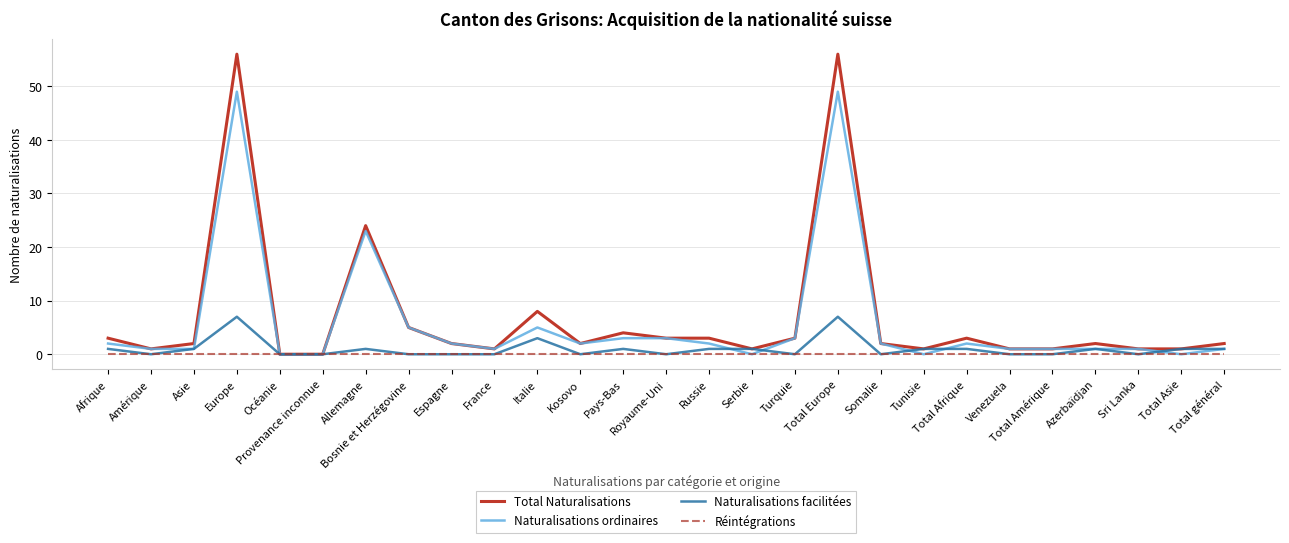

Reading right to left, extract all data points from this chart.

Total Naturalisations: Total général=2	Total Asie=1	Sri Lanka=1	Azerbaïdjan=2	Total Amérique=1	Venezuela=1	Total Afrique=3	Tunisie=1	Somalie=2	Total Europe=56	Turquie=3	Serbie=1	Russie=3	Royaume-Uni=3	Pays-Bas=4	Kosovo=2	Italie=8	France=1	Espagne=2	Bosnie et Herzégovine=5	Allemagne=24	Provenance inconnue=0	Océanie=0	Europe=56	Asie=2	Amérique=1	Afrique=3
Naturalisations ordinaires: Total général=1	Total Asie=0	Sri Lanka=1	Azerbaïdjan=1	Total Amérique=1	Venezuela=1	Total Afrique=2	Tunisie=0	Somalie=2	Total Europe=49	Turquie=3	Serbie=0	Russie=2	Royaume-Uni=3	Pays-Bas=3	Kosovo=2	Italie=5	France=1	Espagne=2	Bosnie et Herzégovine=5	Allemagne=23	Provenance inconnue=0	Océanie=0	Europe=49	Asie=1	Amérique=1	Afrique=2
Naturalisations facilitées: Total général=1	Total Asie=1	Sri Lanka=0	Azerbaïdjan=1	Total Amérique=0	Venezuela=0	Total Afrique=1	Tunisie=1	Somalie=0	Total Europe=7	Turquie=0	Serbie=1	Russie=1	Royaume-Uni=0	Pays-Bas=1	Kosovo=0	Italie=3	France=0	Espagne=0	Bosnie et Herzégovine=0	Allemagne=1	Provenance inconnue=0	Océanie=0	Europe=7	Asie=1	Amérique=0	Afrique=1
Réintégrations: Total général=0	Total Asie=0	Sri Lanka=0	Azerbaïdjan=0	Total Amérique=0	Venezuela=0	Total Afrique=0	Tunisie=0	Somalie=0	Total Europe=0	Turquie=0	Serbie=0	Russie=0	Royaume-Uni=0	Pays-Bas=0	Kosovo=0	Italie=0	France=0	Espagne=0	Bosnie et Herzégovine=0	Allemagne=0	Provenance inconnue=0	Océanie=0	Europe=0	Asie=0	Amérique=0	Afrique=0